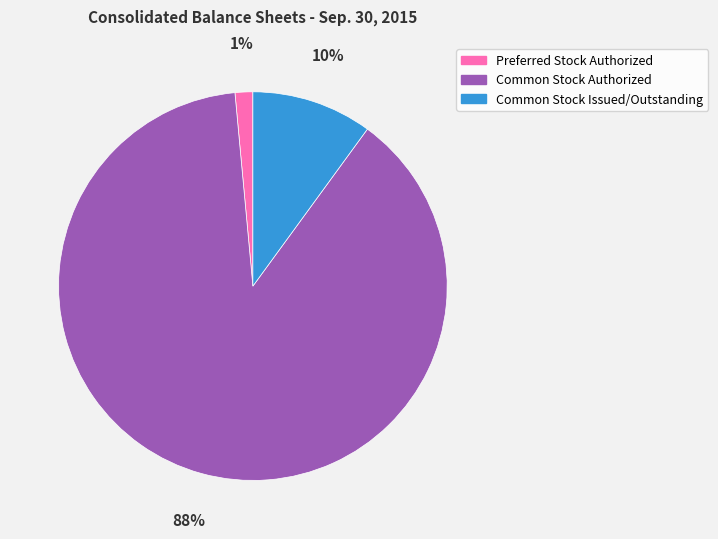

Count the number of slices in the pie.

3